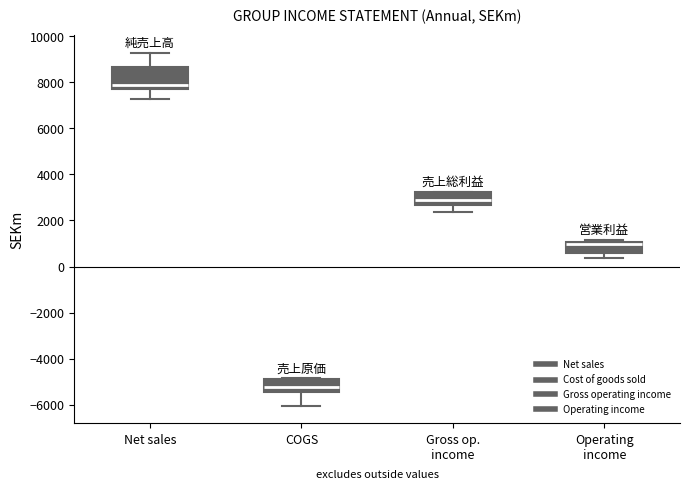

Comparing the boxes themselves (not the whiskers), which one is the tallest?

Net sales